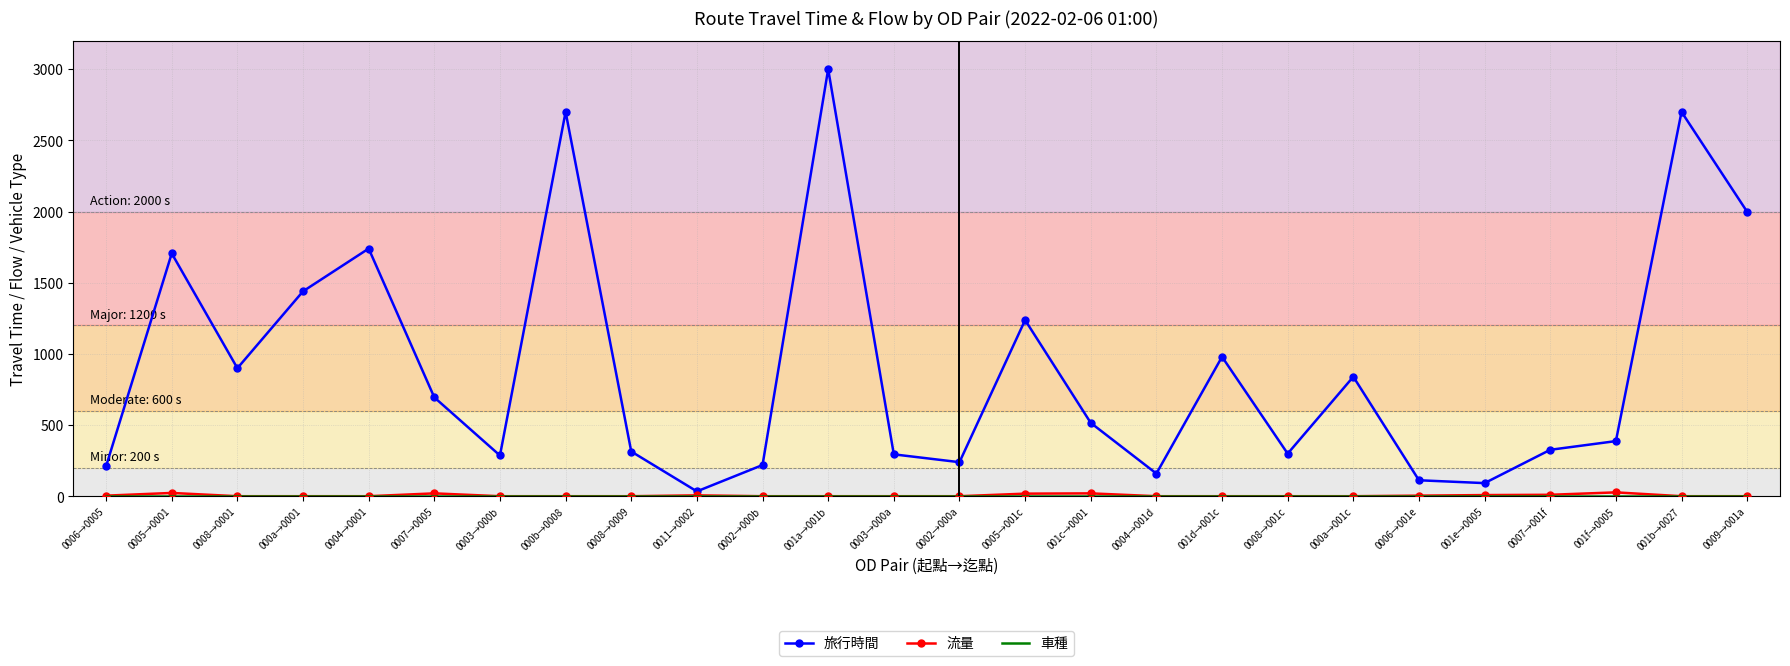

Is it true that 旅行時間 equals 900 at 0008→0001?

True